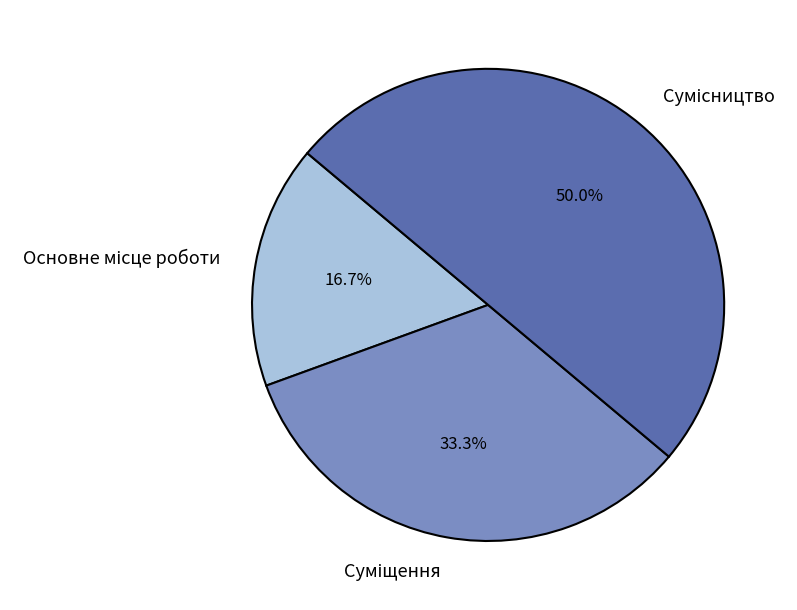

Count the number of slices in the pie.

3